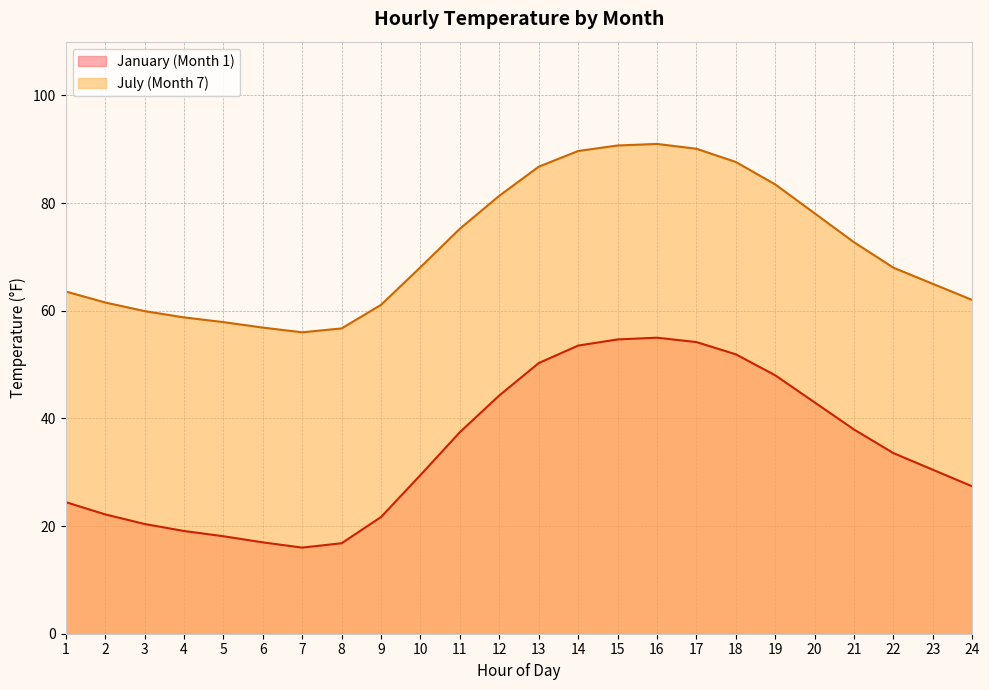

At which category does January (Month 1) reach its first local valley?

7